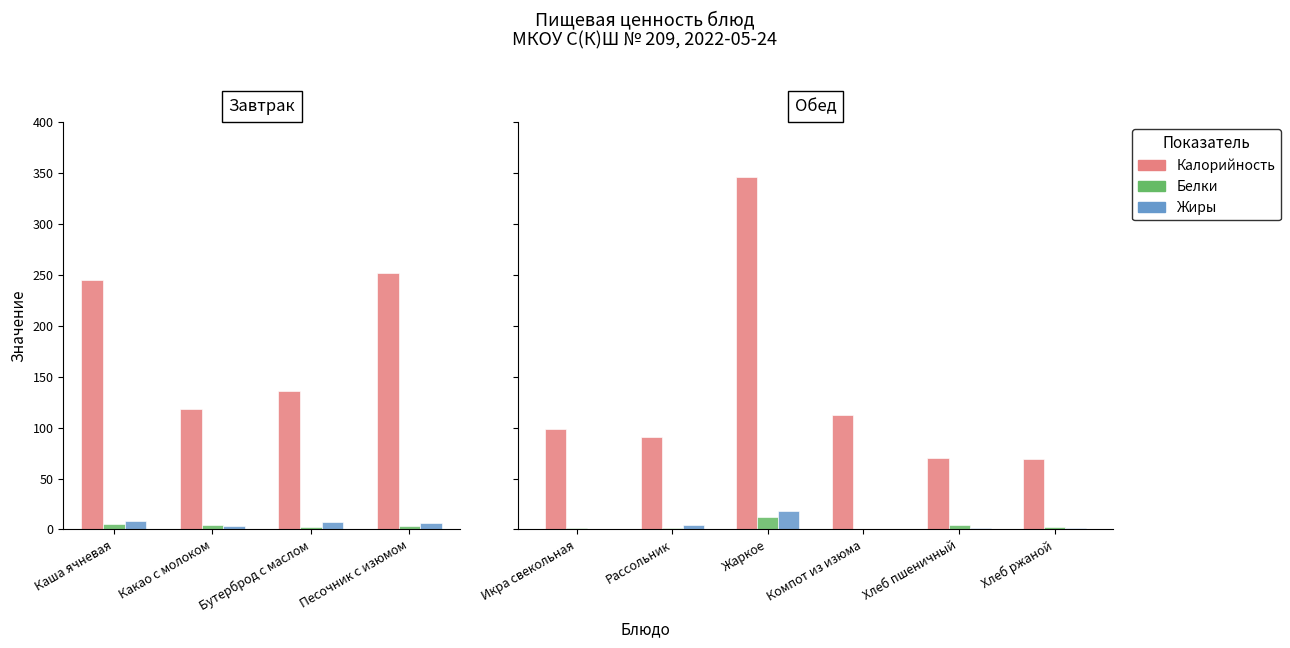

True or false: Калорийность has a value of 69.0 at Хлеб ржаной.

True